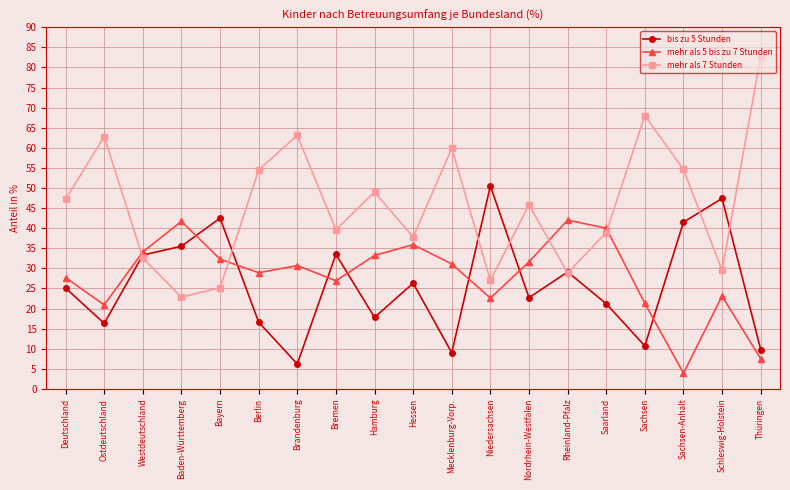

In mehr als 5 bis zu 7 Stunden, how many points are lower than both neighbors (excluding endpoints)?

5